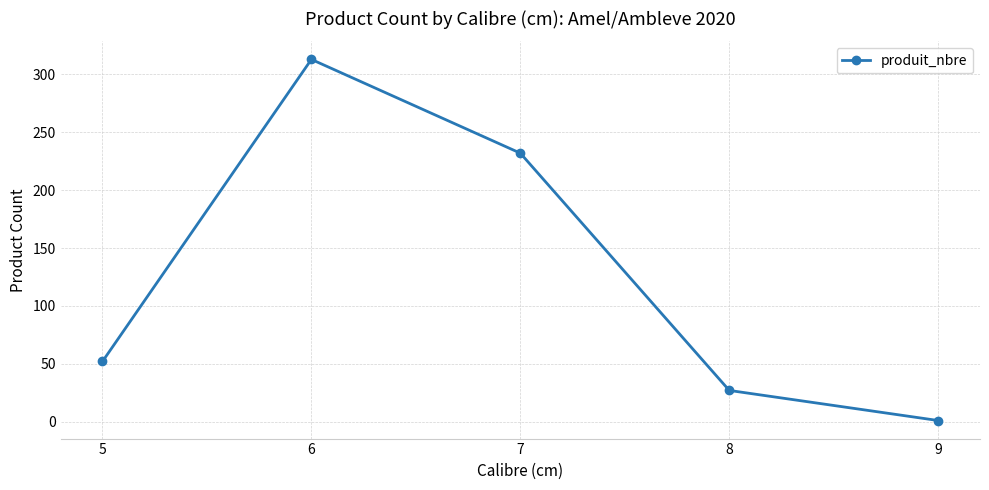

True or false: the data shows 52 at 5.

True